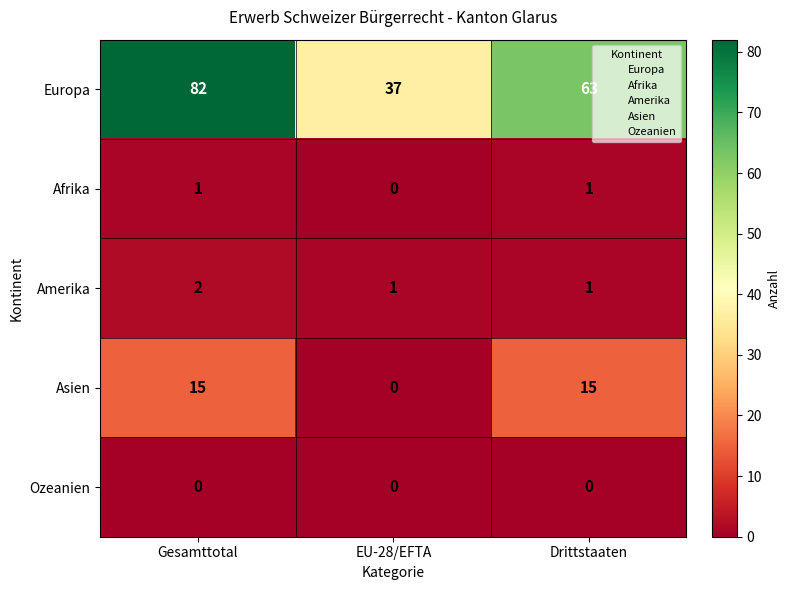

Which series has the largest total across all categories?

Europa